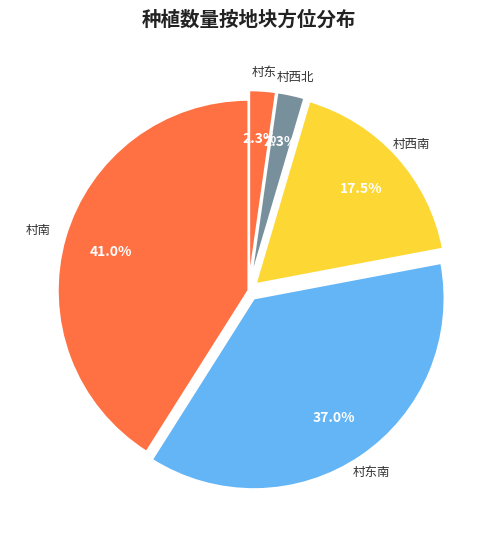

Is there any slice that represents more than half of the pie?

No